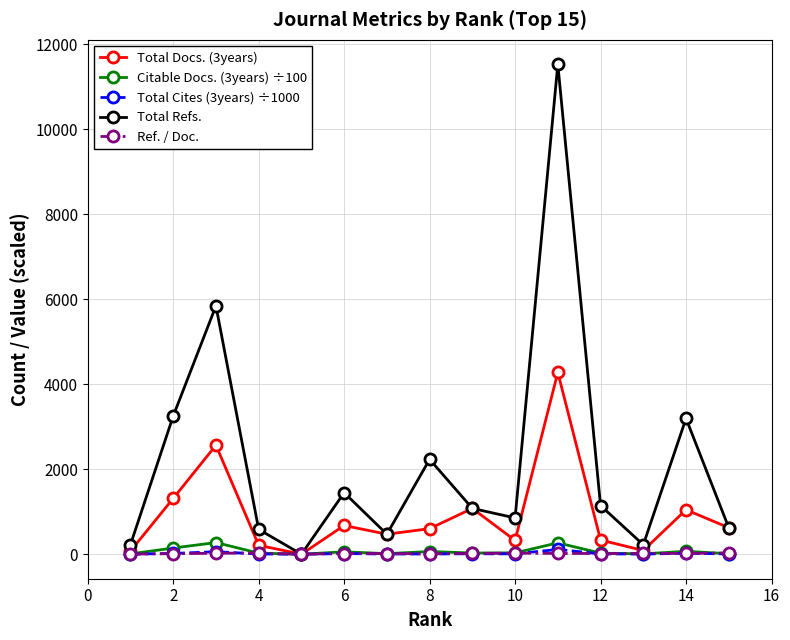

How many data points in Citable Docs. (3years) ÷100 are above 28?

8